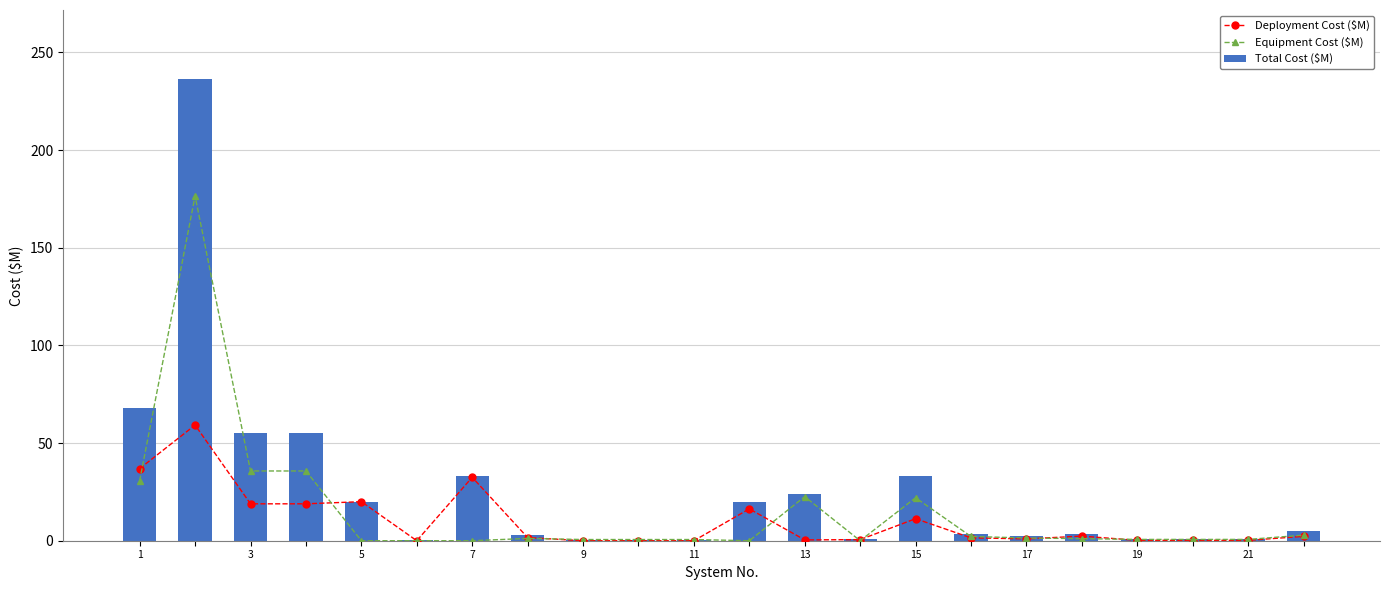

What is the difference between the highest and lowest values at 20?

0.7